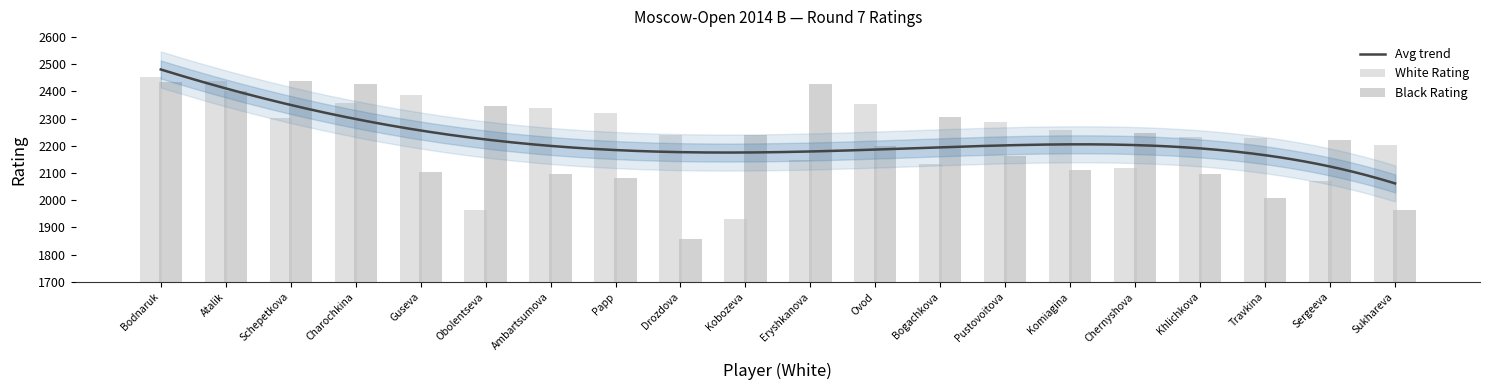

What is the minimum value shown in the chart?

1856